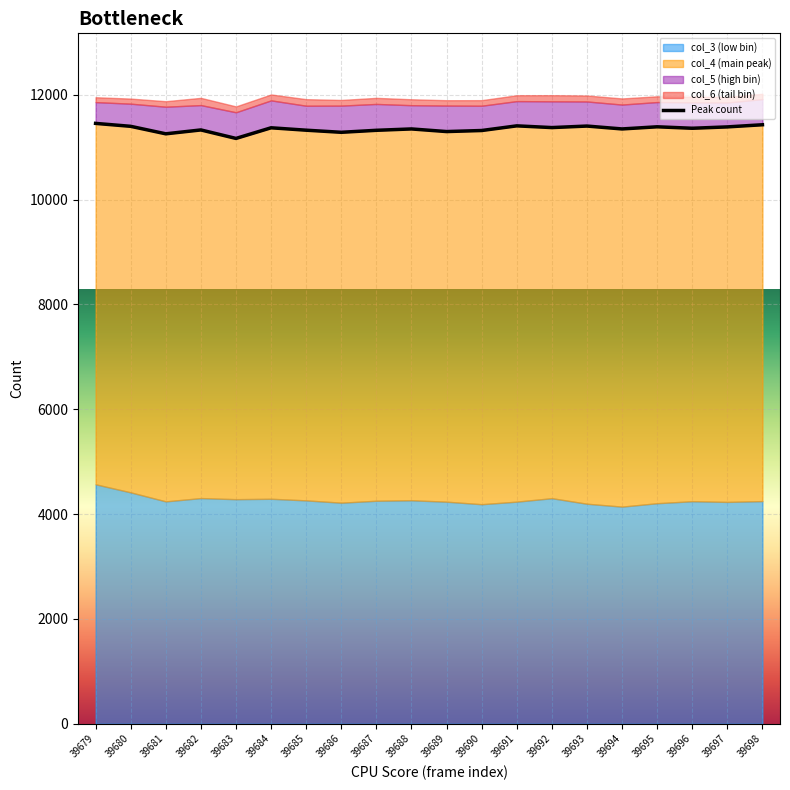

Reading left to right, list all the values displayed in this chart.

11456	11400	11257	11331	11169	11372	11326	11286	11324	11350	11300	11320	11409	11376	11405	11350	11391	11363	11389	11430